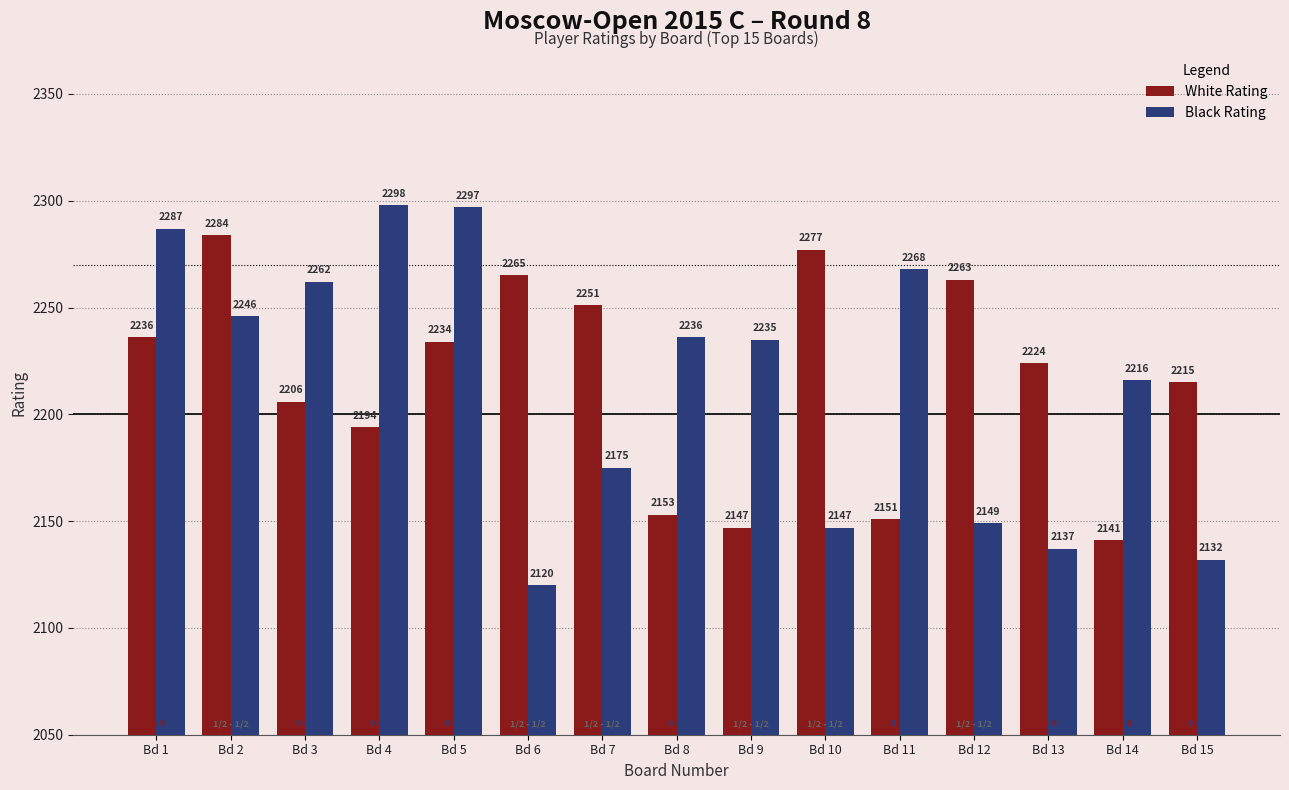

The value of Black Rating at Bd 11 is 2268. True or false?

True